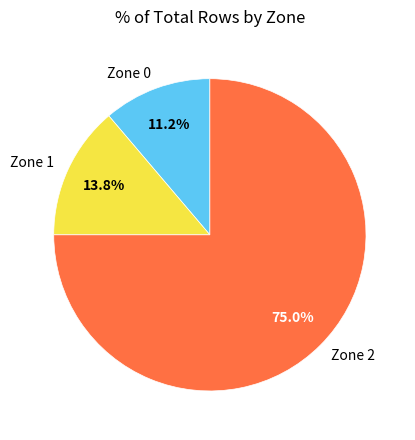

To the nearest percent, what is the combined percentage of Zone 1 and Zone 2?

89%